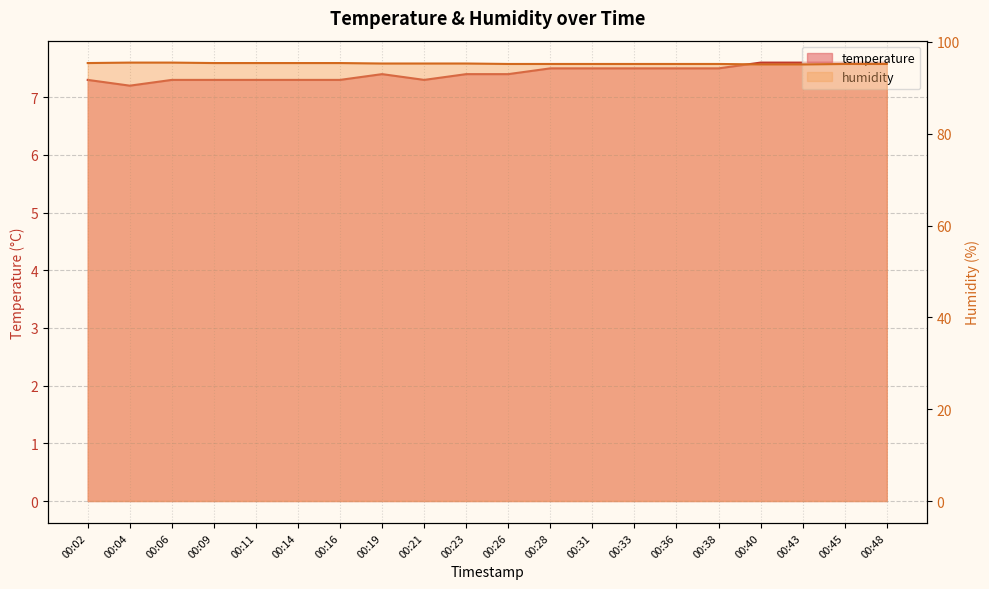

The value of temperature at 00:38 is 7.5. True or false?

True